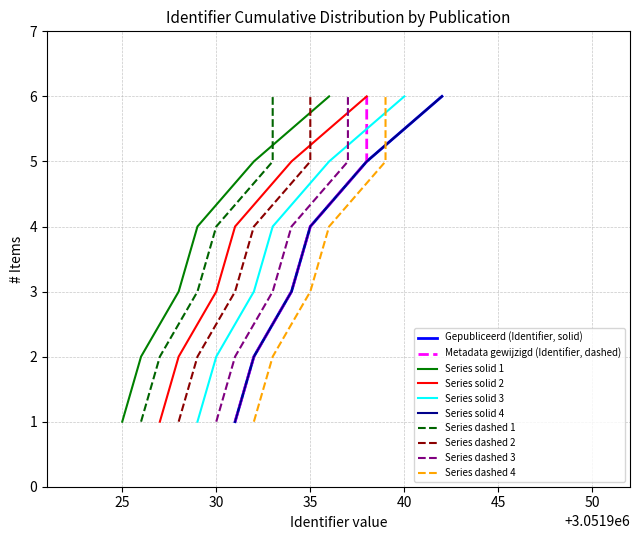

What is the value of the 4th point from the left?

1